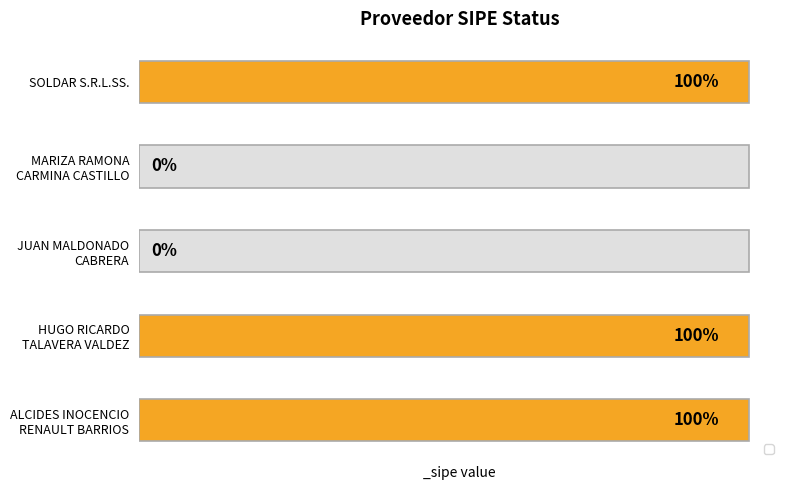

Between ALCIDES INOCENCIO
RENAULT BARRIOS and MARIZA RAMONA
CARMINA CASTILLO, which is larger?

ALCIDES INOCENCIO
RENAULT BARRIOS